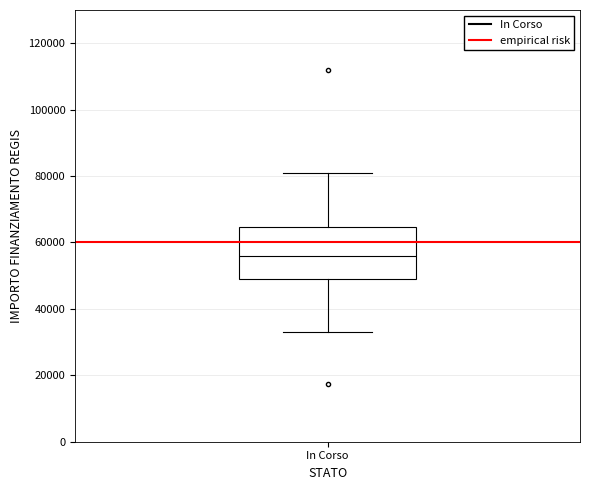

Where is the lower edge of the box for In Corso on the y-axis? The values are not printed on the chart, so give them approximately, as read against the axis.

50000